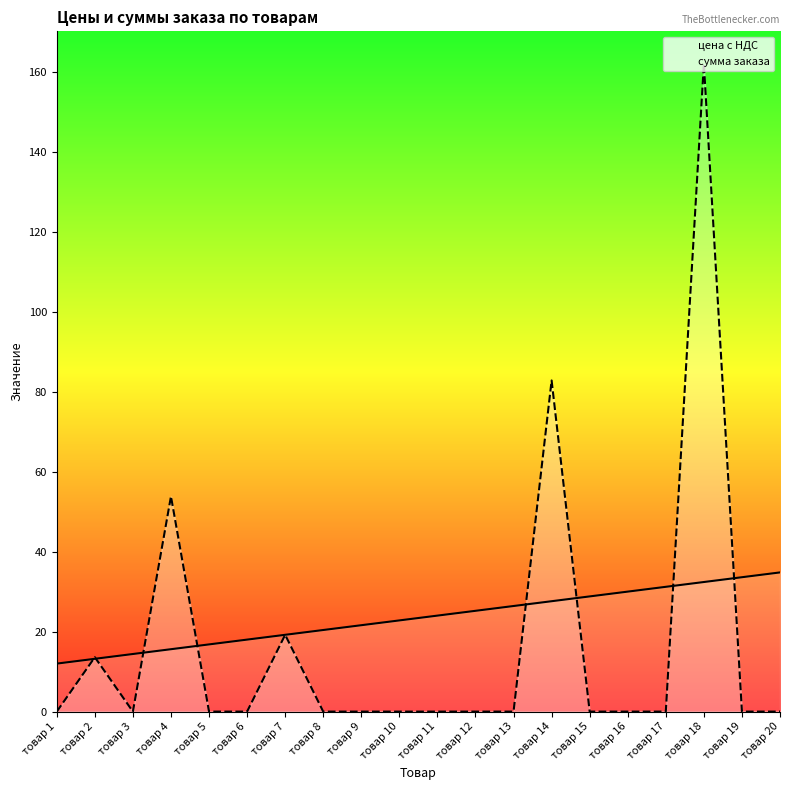

After their last crossing, which series has the higher values: сумма заказа or цена с НДС?

цена с НДС